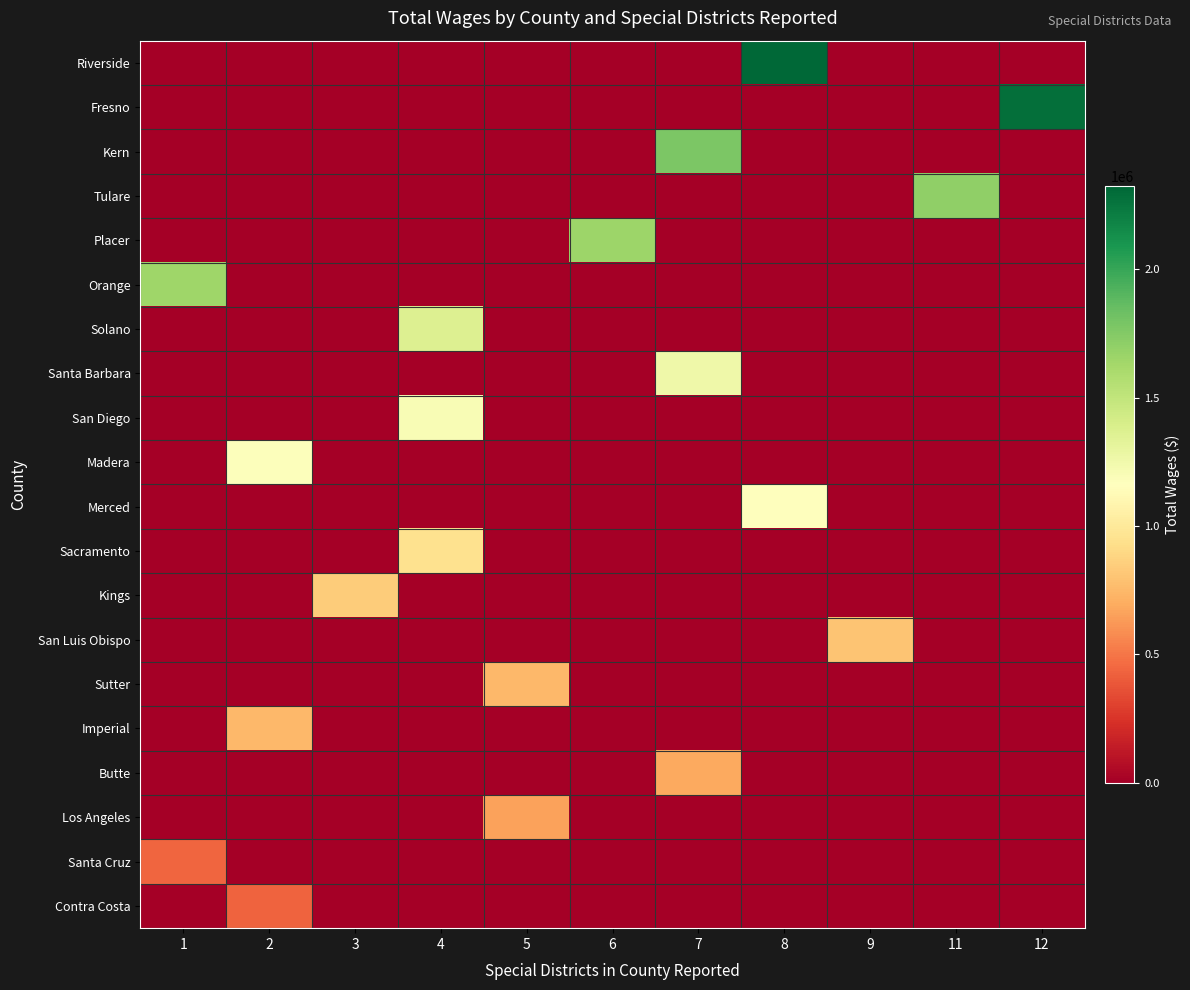

Reading left to right, transcribe all the data shown in this chart.

Riverside: 1=0	2=0	3=0	4=0	5=0	6=0	7=0	8=2324236	9=0	11=0	12=0
Fresno: 1=0	2=0	3=0	4=0	5=0	6=0	7=0	8=0	9=0	11=0	12=2280795
Kern: 1=0	2=0	3=0	4=0	5=0	6=0	7=1772675	8=0	9=0	11=0	12=0
Tulare: 1=0	2=0	3=0	4=0	5=0	6=0	7=0	8=0	9=0	11=1700507	12=0
Placer: 1=0	2=0	3=0	4=0	5=0	6=1660807	7=0	8=0	9=0	11=0	12=0
Orange: 1=1649637	2=0	3=0	4=0	5=0	6=0	7=0	8=0	9=0	11=0	12=0
Solano: 1=0	2=0	3=0	4=1370780	5=0	6=0	7=0	8=0	9=0	11=0	12=0
Santa Barbara: 1=0	2=0	3=0	4=0	5=0	6=0	7=1254347	8=0	9=0	11=0	12=0
San Diego: 1=0	2=0	3=0	4=1200510	5=0	6=0	7=0	8=0	9=0	11=0	12=0
Madera: 1=0	2=1178434	3=0	4=0	5=0	6=0	7=0	8=0	9=0	11=0	12=0
Merced: 1=0	2=0	3=0	4=0	5=0	6=0	7=0	8=1164947	9=0	11=0	12=0
Sacramento: 1=0	2=0	3=0	4=947255	5=0	6=0	7=0	8=0	9=0	11=0	12=0
Kings: 1=0	2=0	3=840885	4=0	5=0	6=0	7=0	8=0	9=0	11=0	12=0
San Luis Obispo: 1=0	2=0	3=0	4=0	5=0	6=0	7=0	8=0	9=799667	11=0	12=0
Sutter: 1=0	2=0	3=0	4=0	5=751512	6=0	7=0	8=0	9=0	11=0	12=0
Imperial: 1=0	2=748172	3=0	4=0	5=0	6=0	7=0	8=0	9=0	11=0	12=0
Butte: 1=0	2=0	3=0	4=0	5=0	6=0	7=681389	8=0	9=0	11=0	12=0
Los Angeles: 1=0	2=0	3=0	4=0	5=655257	6=0	7=0	8=0	9=0	11=0	12=0
Santa Cruz: 1=444321	2=0	3=0	4=0	5=0	6=0	7=0	8=0	9=0	11=0	12=0
Contra Costa: 1=0	2=434098	3=0	4=0	5=0	6=0	7=0	8=0	9=0	11=0	12=0